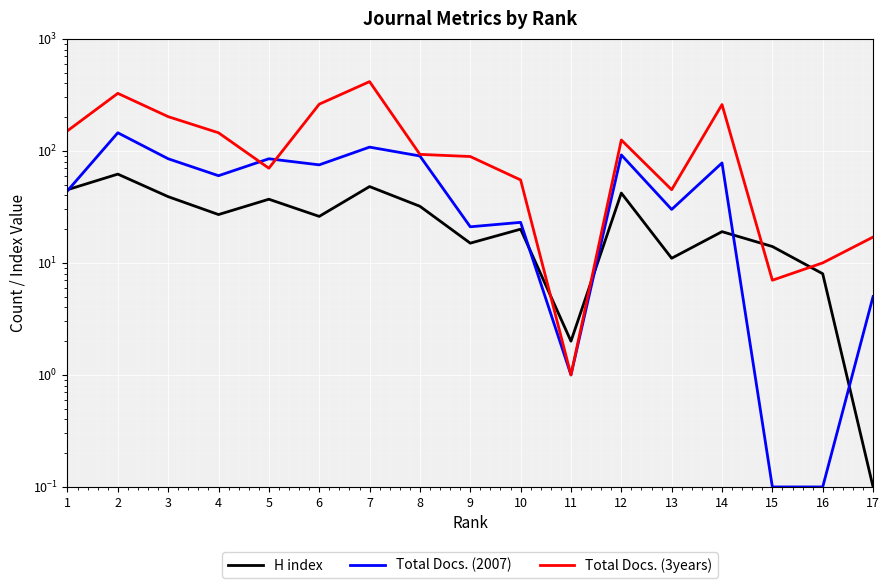

What is the maximum value for Total Docs. (2007)?

145.0